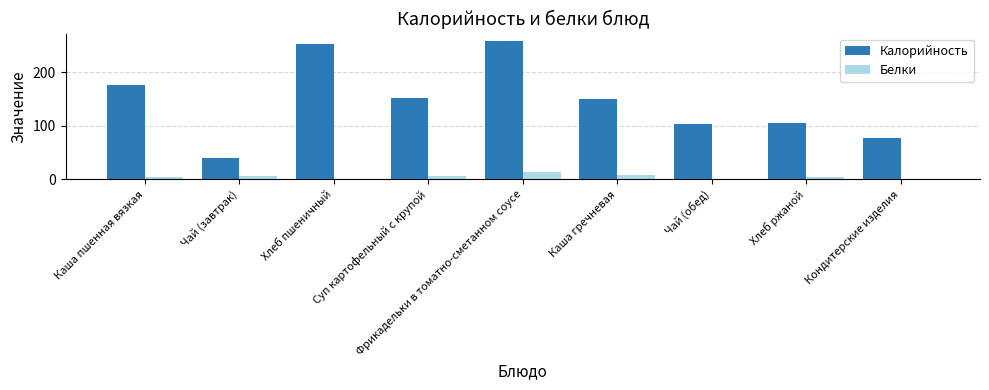

How many distinct data groups are displayed?

2